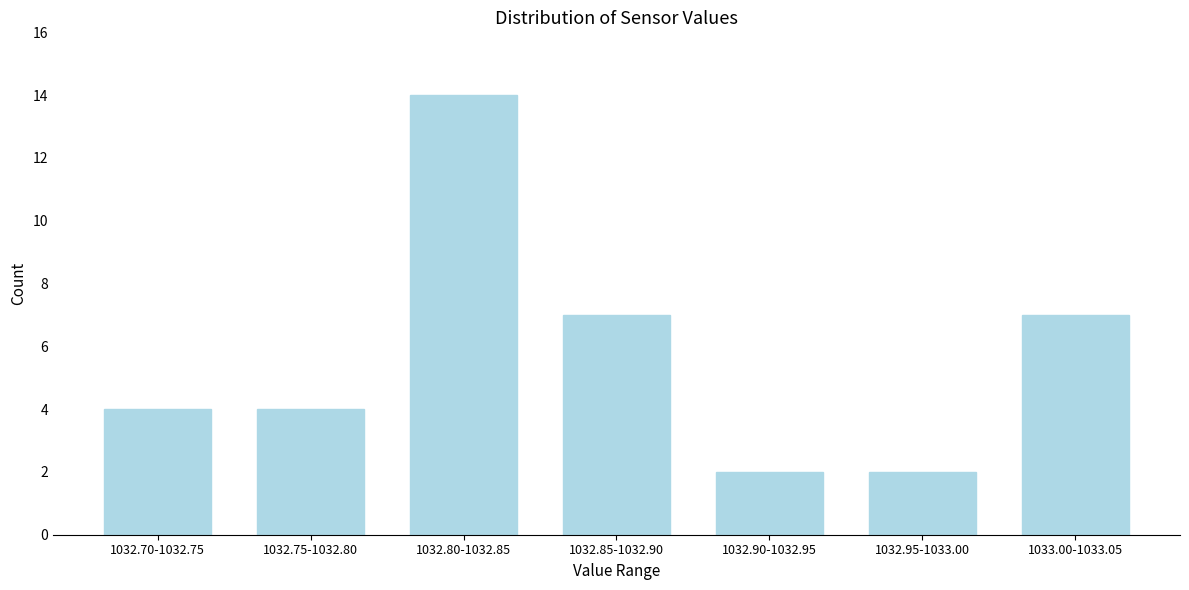

Reading left to right, what are all the values shown in this chart?

4	4	14	7	2	2	7